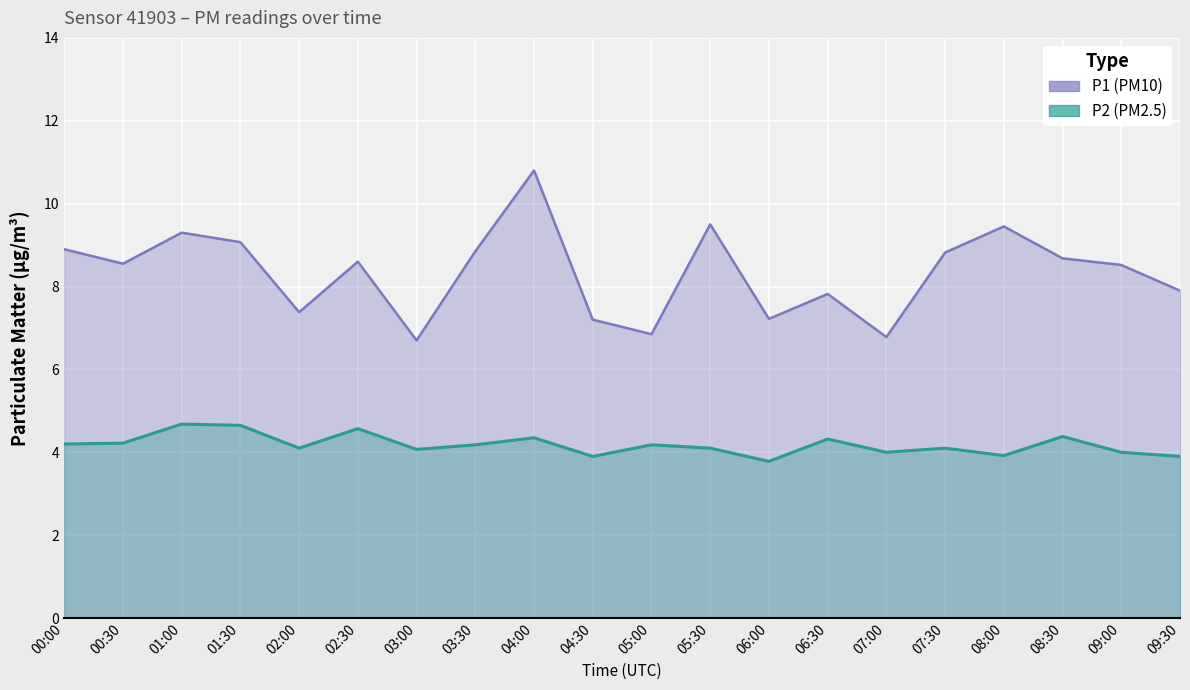

What is the label of the 13th point from the left?

06:00